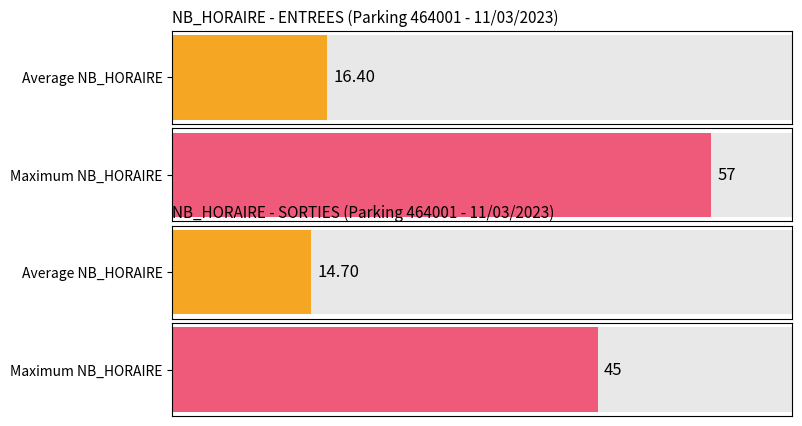

Which series has the largest total across all categories?

ENTREES